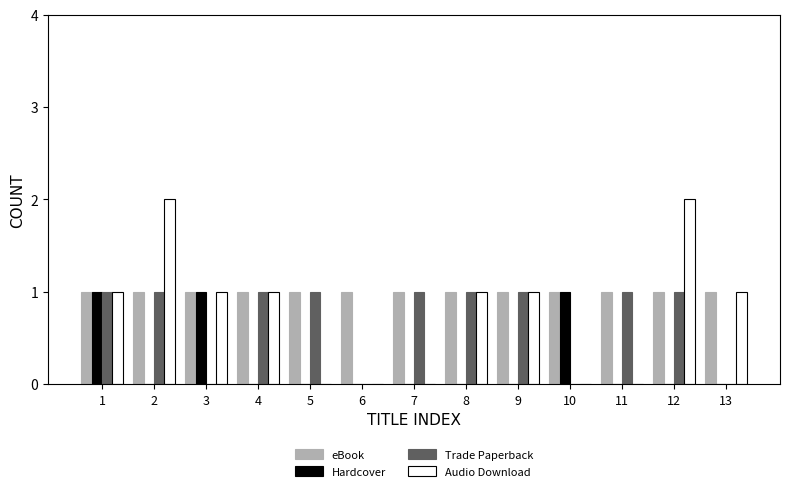

Reading left to right, what are all the values shown in this chart?

eBook: 1	1	1	1	1	1	1	1	1	1	1	1	1
Hardcover: 1	0	1	0	0	0	0	0	0	1	0	0	0
Trade Paperback: 1	1	0	1	1	0	1	1	1	0	1	1	0
Audio Download: 1	2	1	1	0	0	0	1	1	0	0	2	1